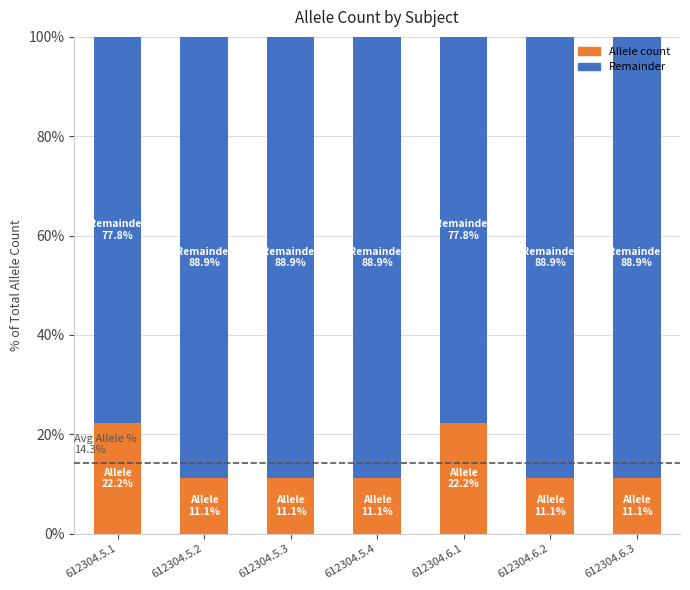

What is the lowest value of the Allele count series?

11.1